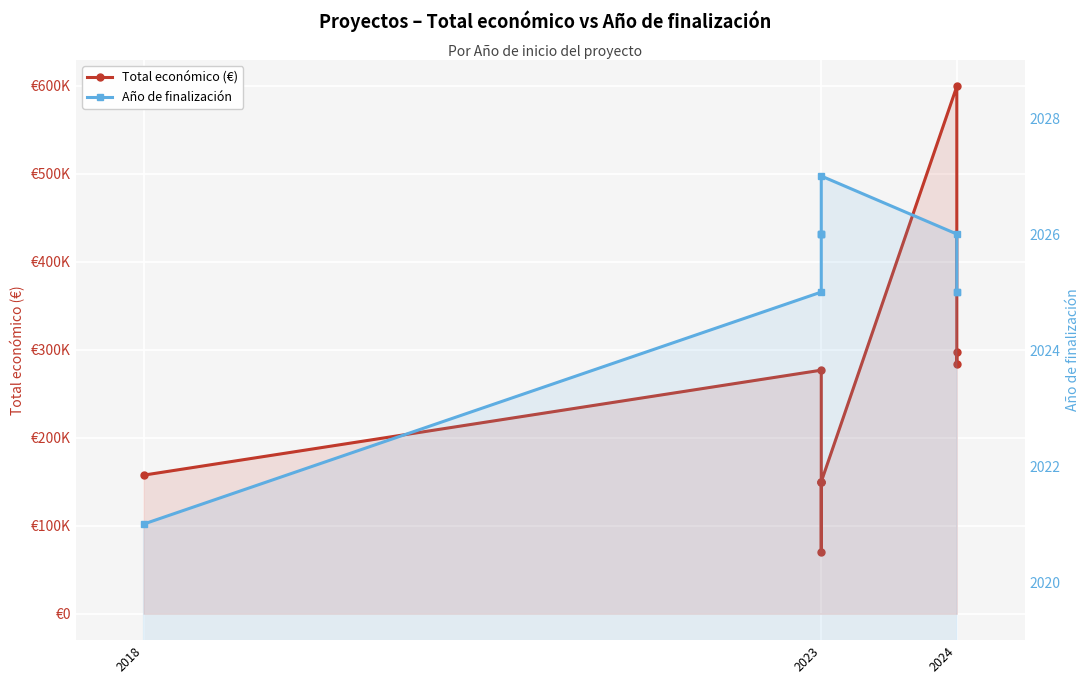

True or false: Año de finalización and Total económico (€) cross at least once.

False